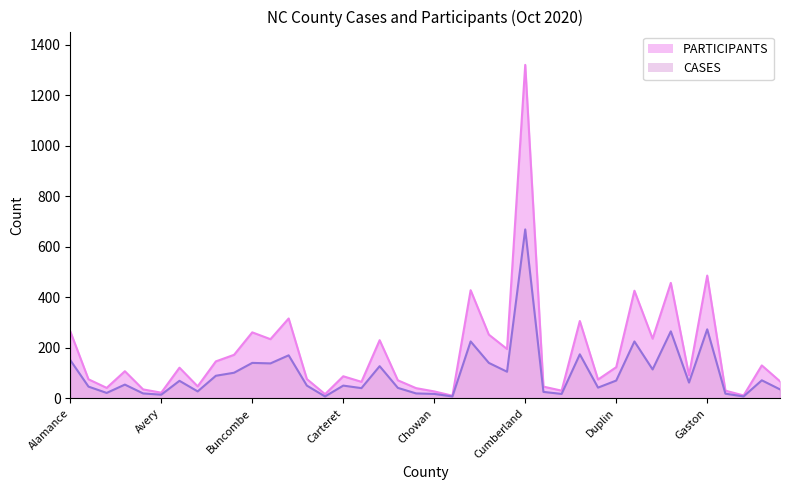

What value does the CASES series have at Brunswick, to the nearest 10?

100